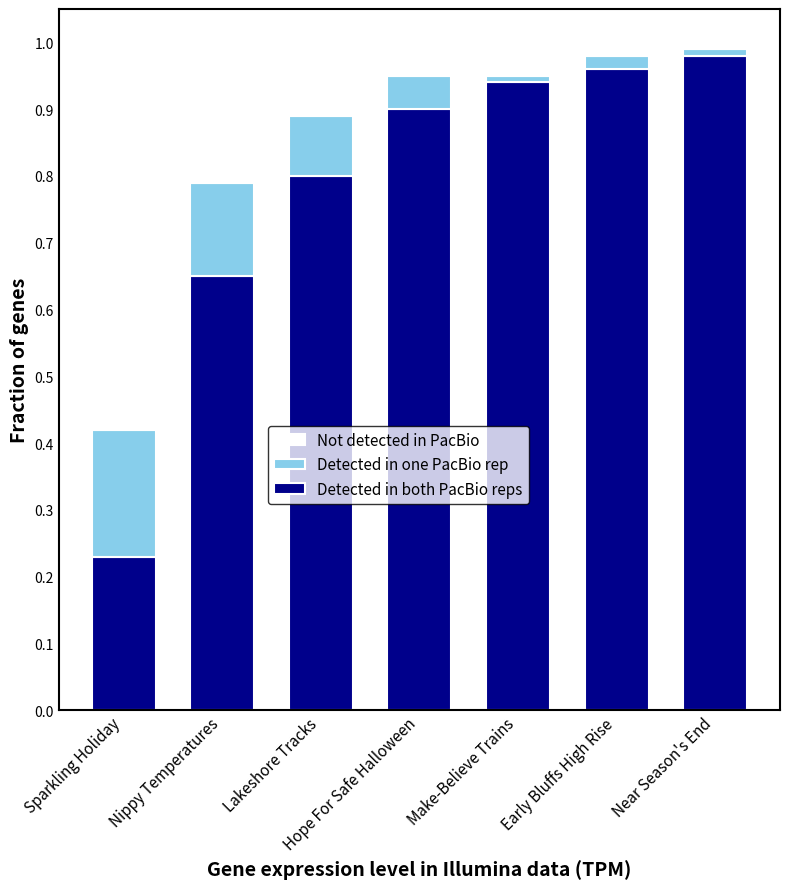

What is the average value of the Detected in both PacBio reps series?

0.8